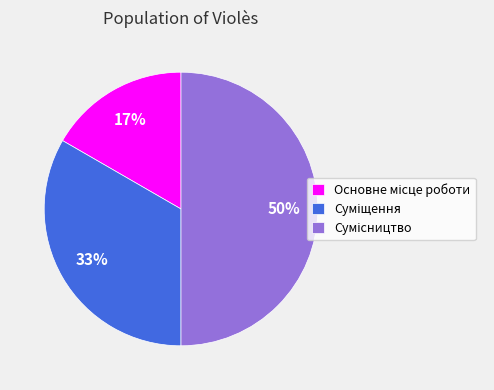

To the nearest percent, what is the average slice percentage?

33%